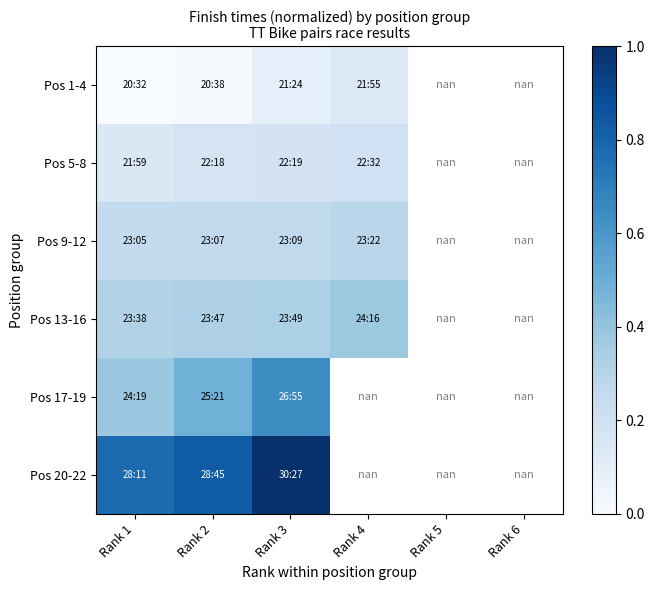

What is the minimum value for Pos 20-22?

0.8